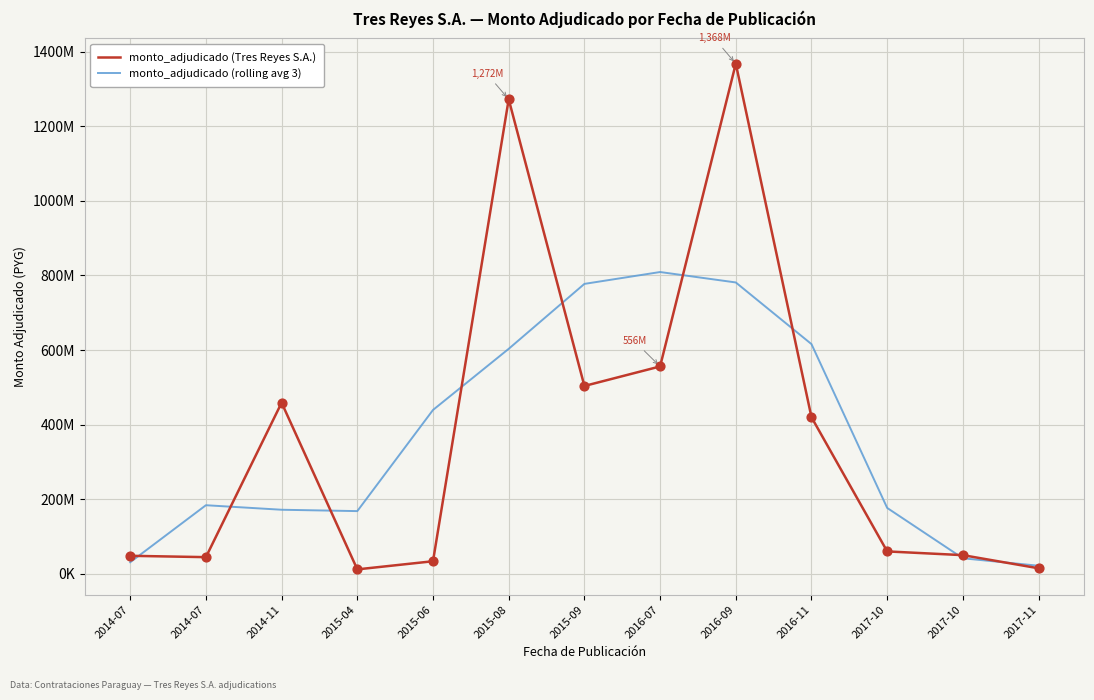

Is this an area chart (filled region under the line)?

No